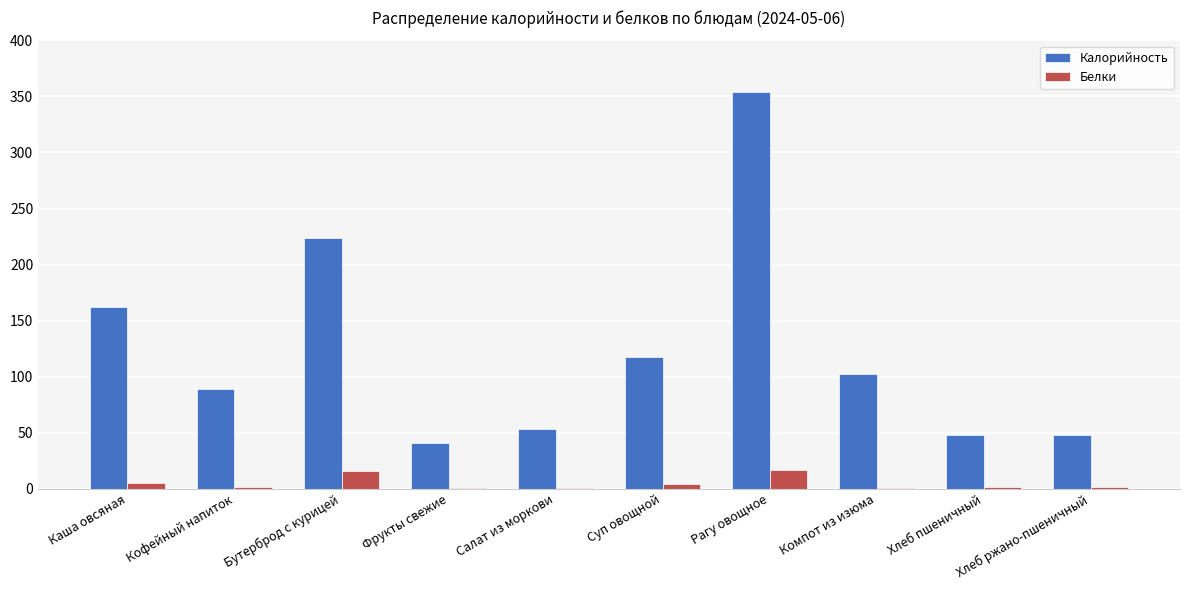

Between Кофейный напиток and Фрукты свежие, which series saw the biggest shift?

Калорийность